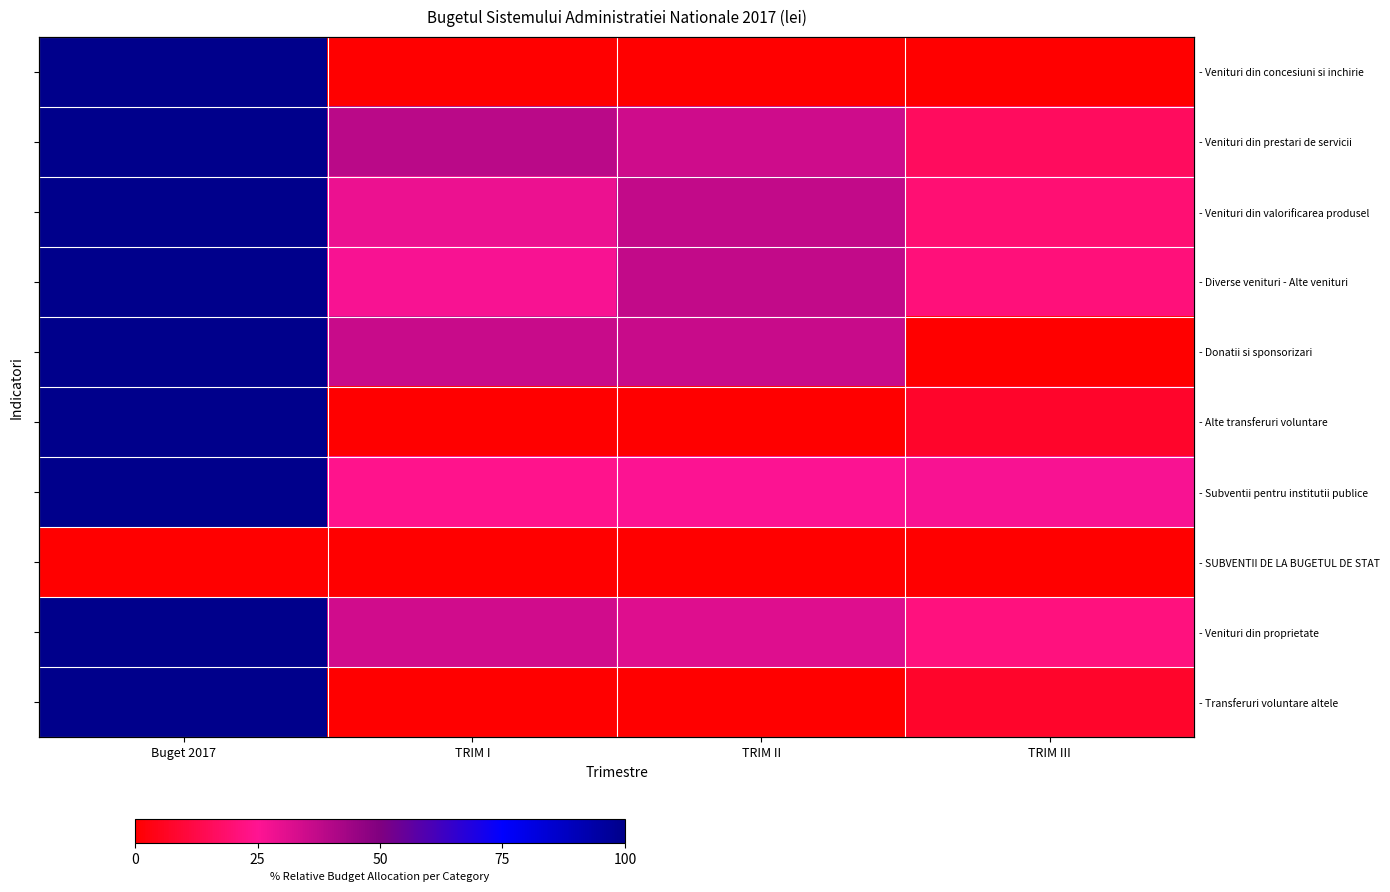

True or false: - Venituri din proprietate has a value of 42.9 at TRIM II.

False